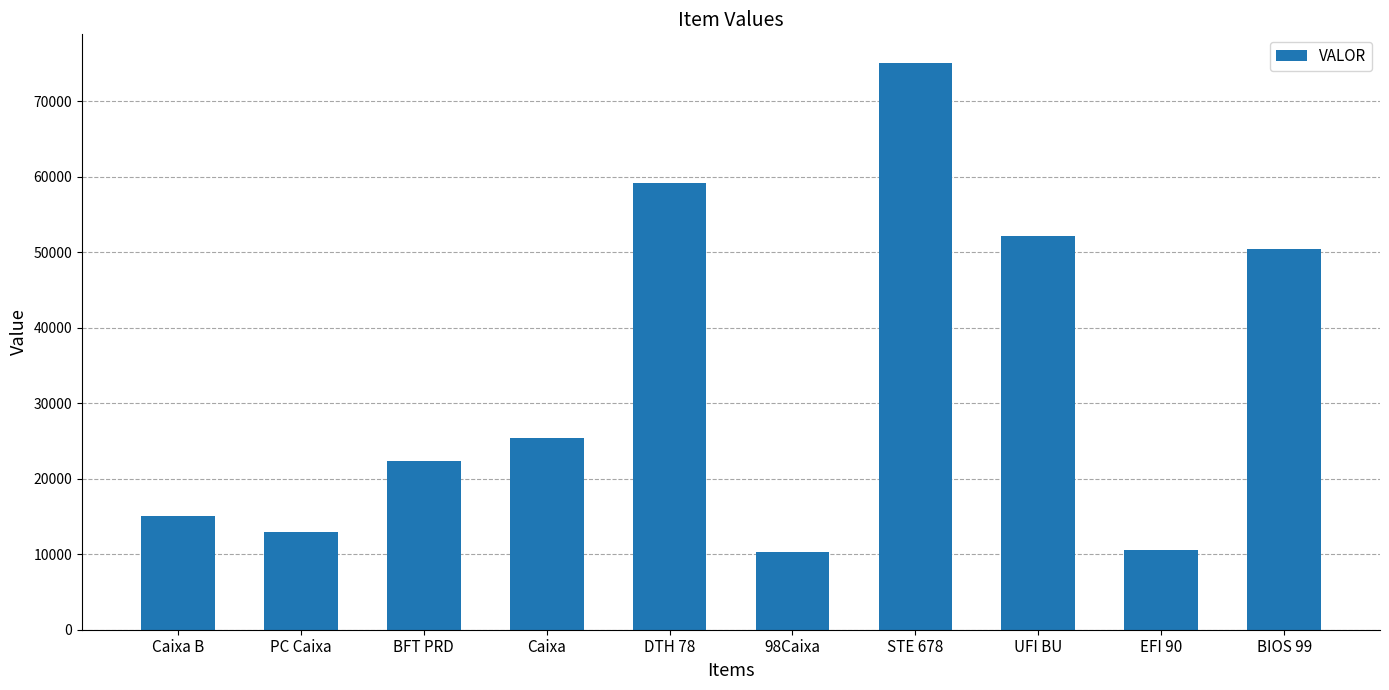

What position from the right is BIOS 99?

1